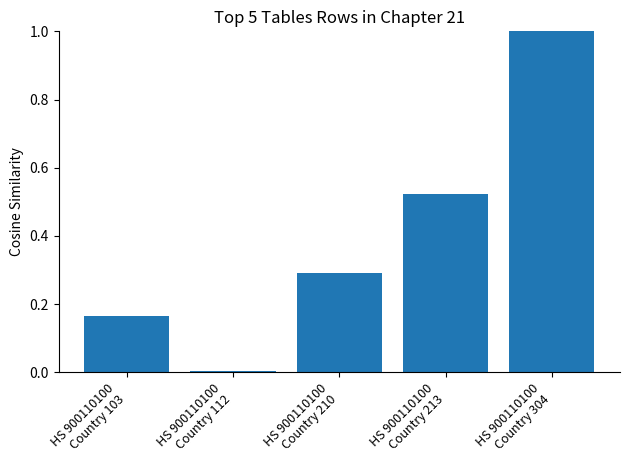

The chart shows a value of 1.0 at HS 900110100
Country 304. True or false?

True